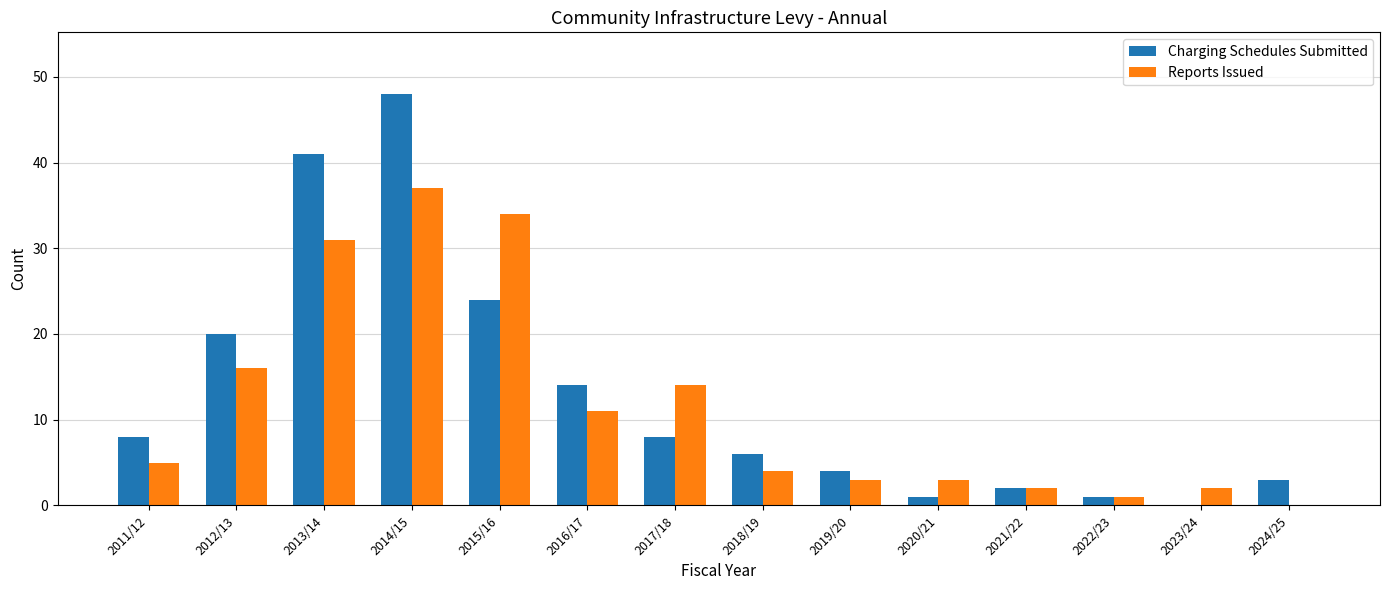

How many groups of bars are there?

14